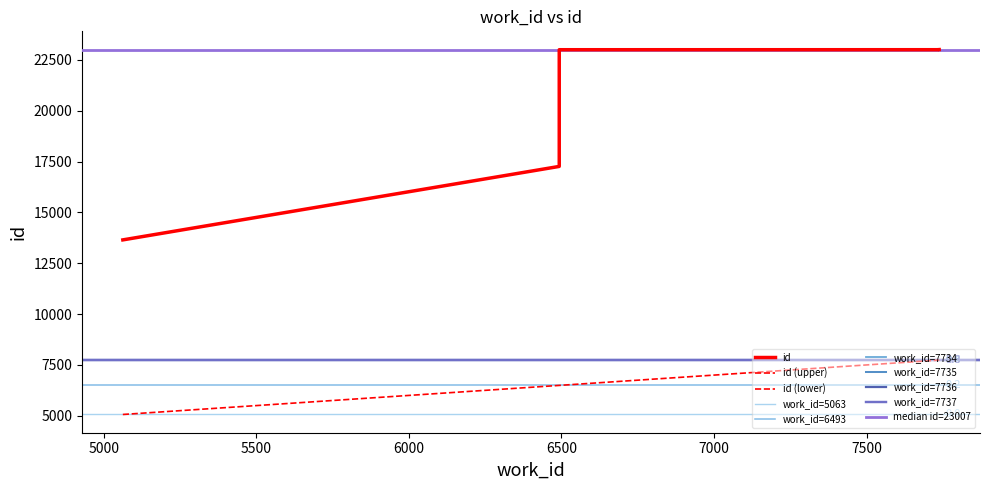

At how many categories does at least one series exceed 6867?

10